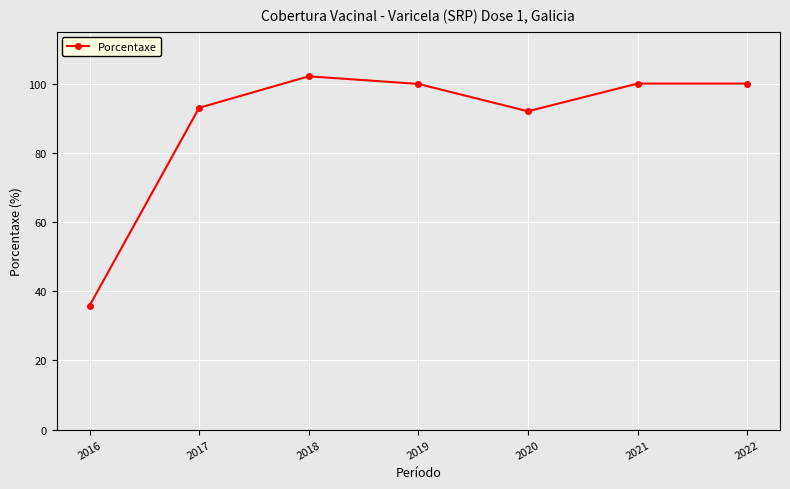

Which category has the highest value across all series?

2018